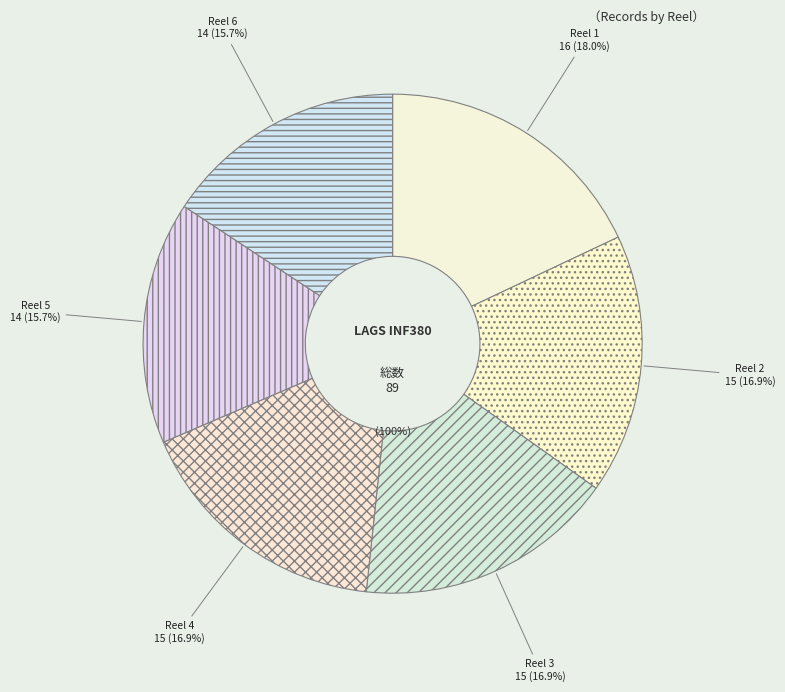

What percentage is the Reel 4 slice, to the nearest percent?

17%